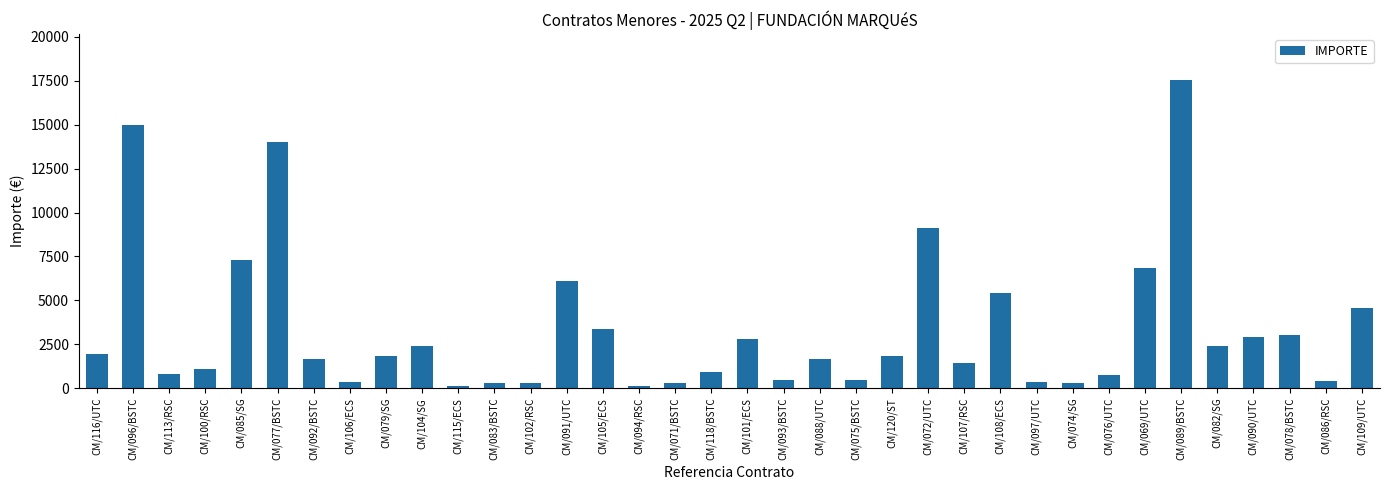

What is the difference between the maximum and minimum values?

17400.3